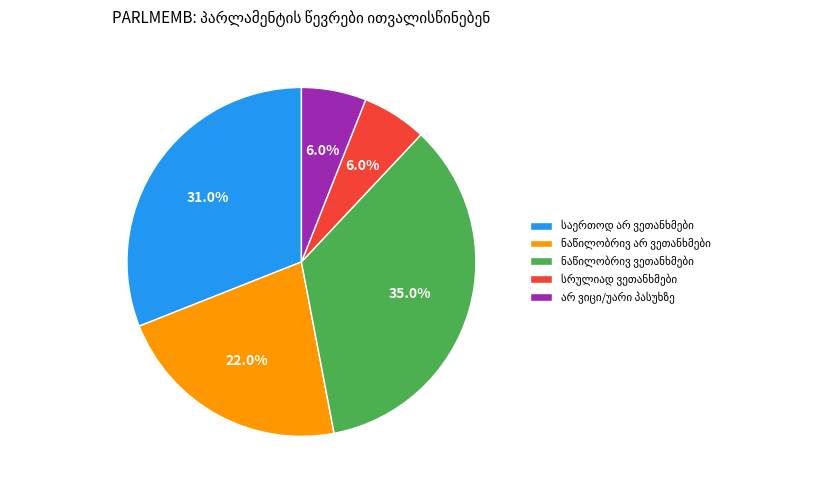

To the nearest percent, what is the difference between the largest and smallest slice percentages?

29%